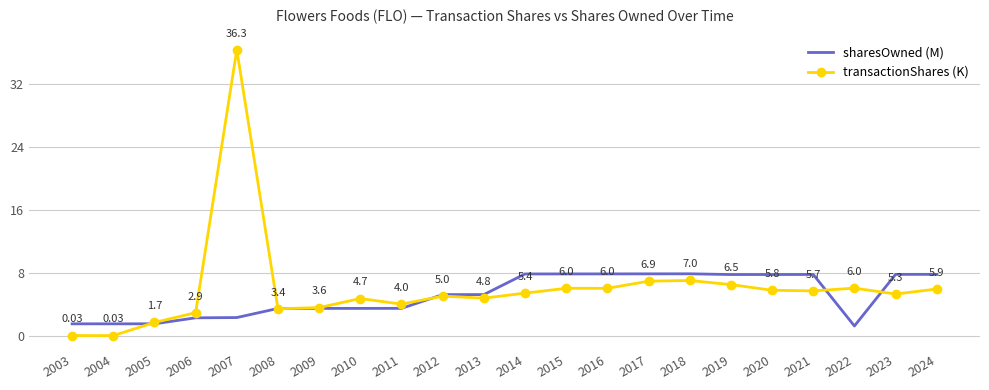

Which series has the largest total across all categories?

transactionShares (K)